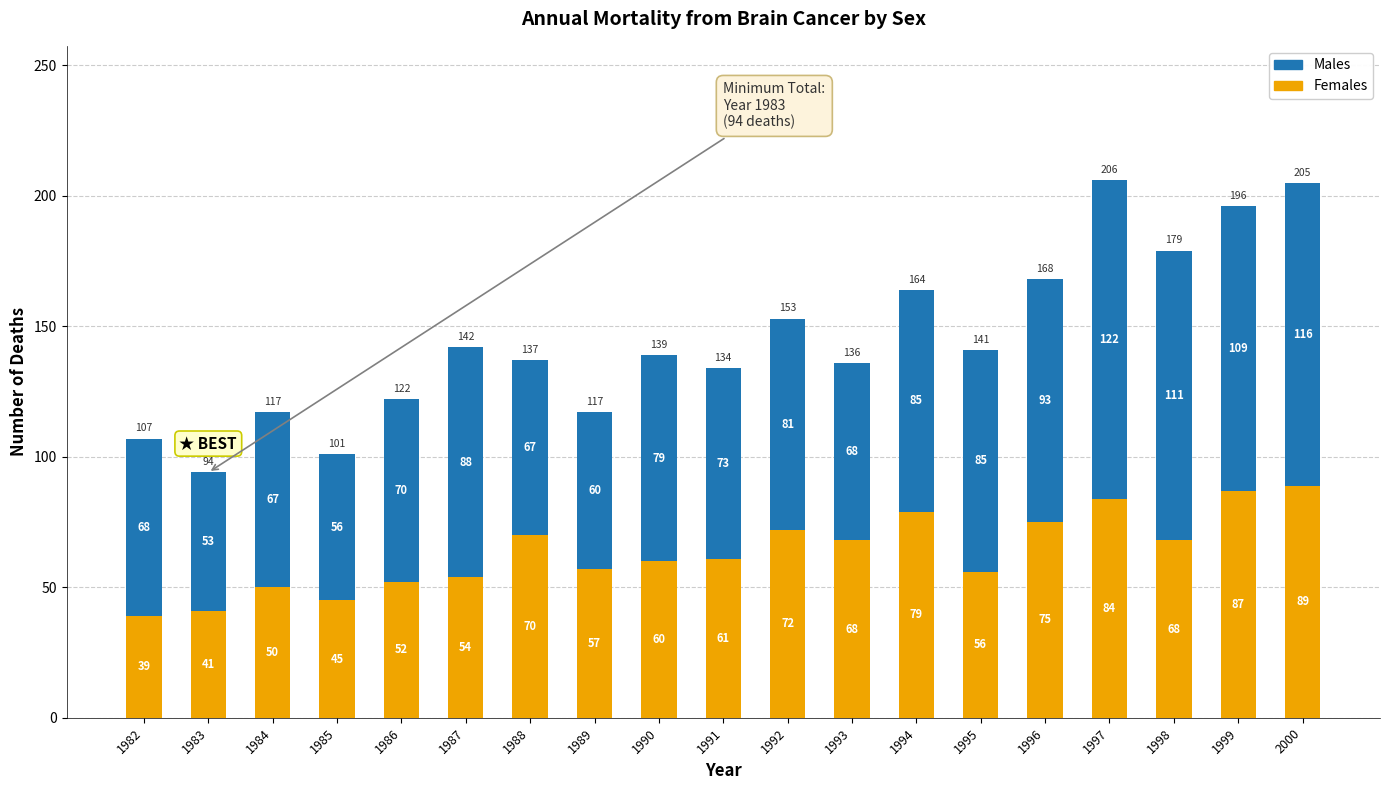

True or false: Females has a value of 31 at 1994.

False